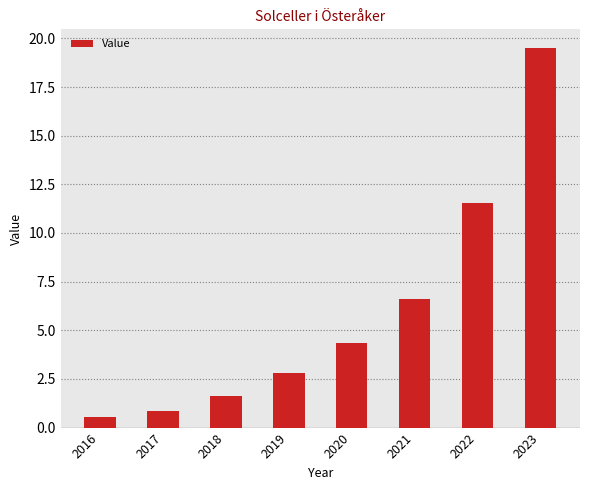

Is it true that the value at 2020 is 4.4?

True